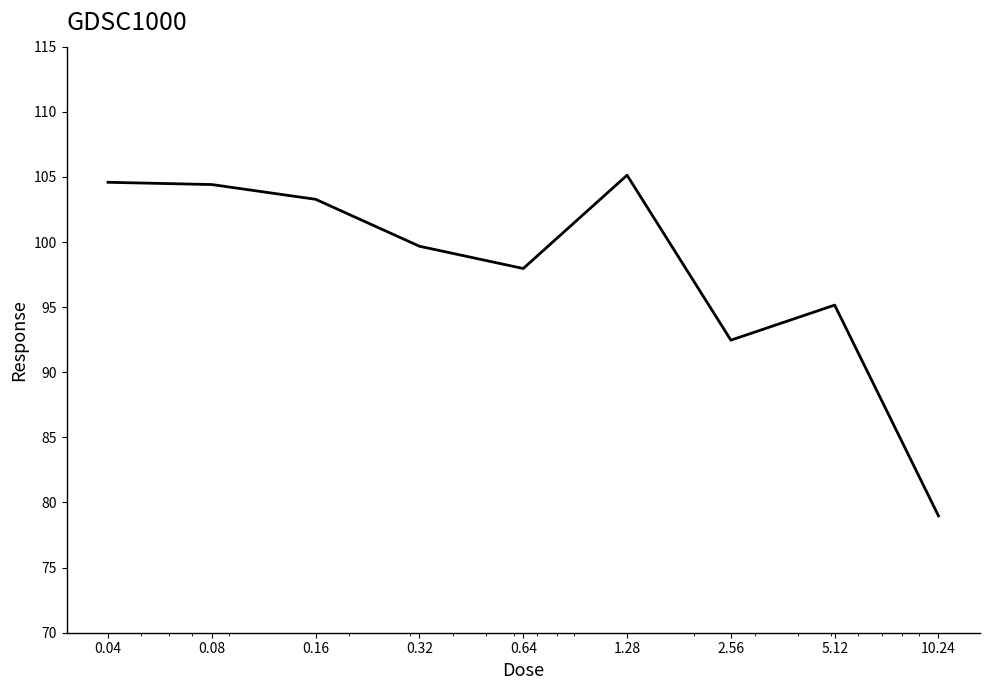

What is the sum of all values?

881.6